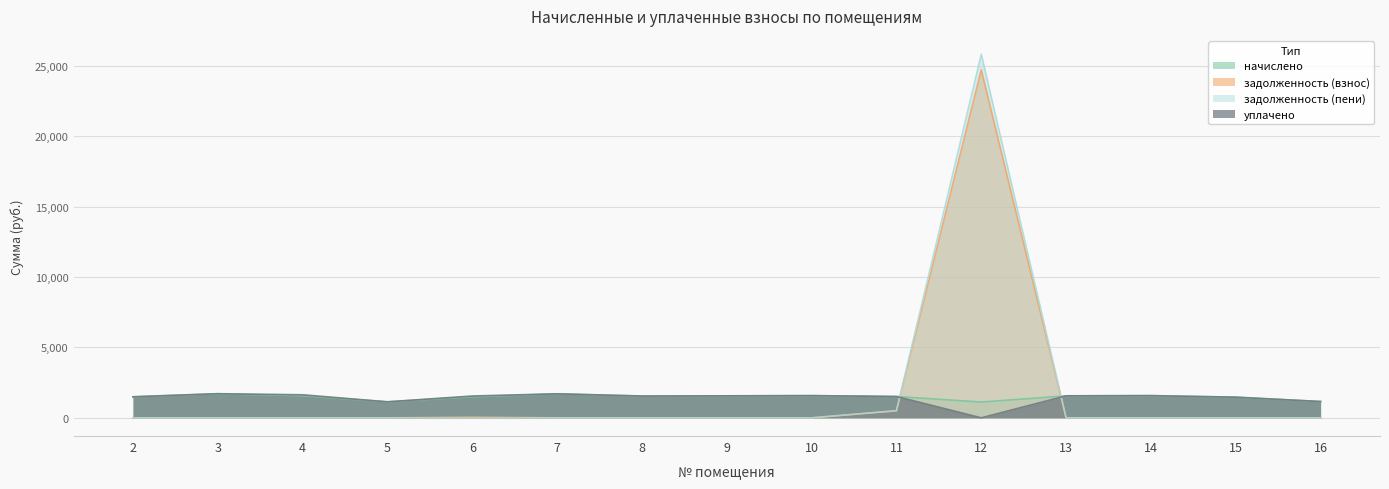

Which series has the widest spread of values?

задолженность (пени)